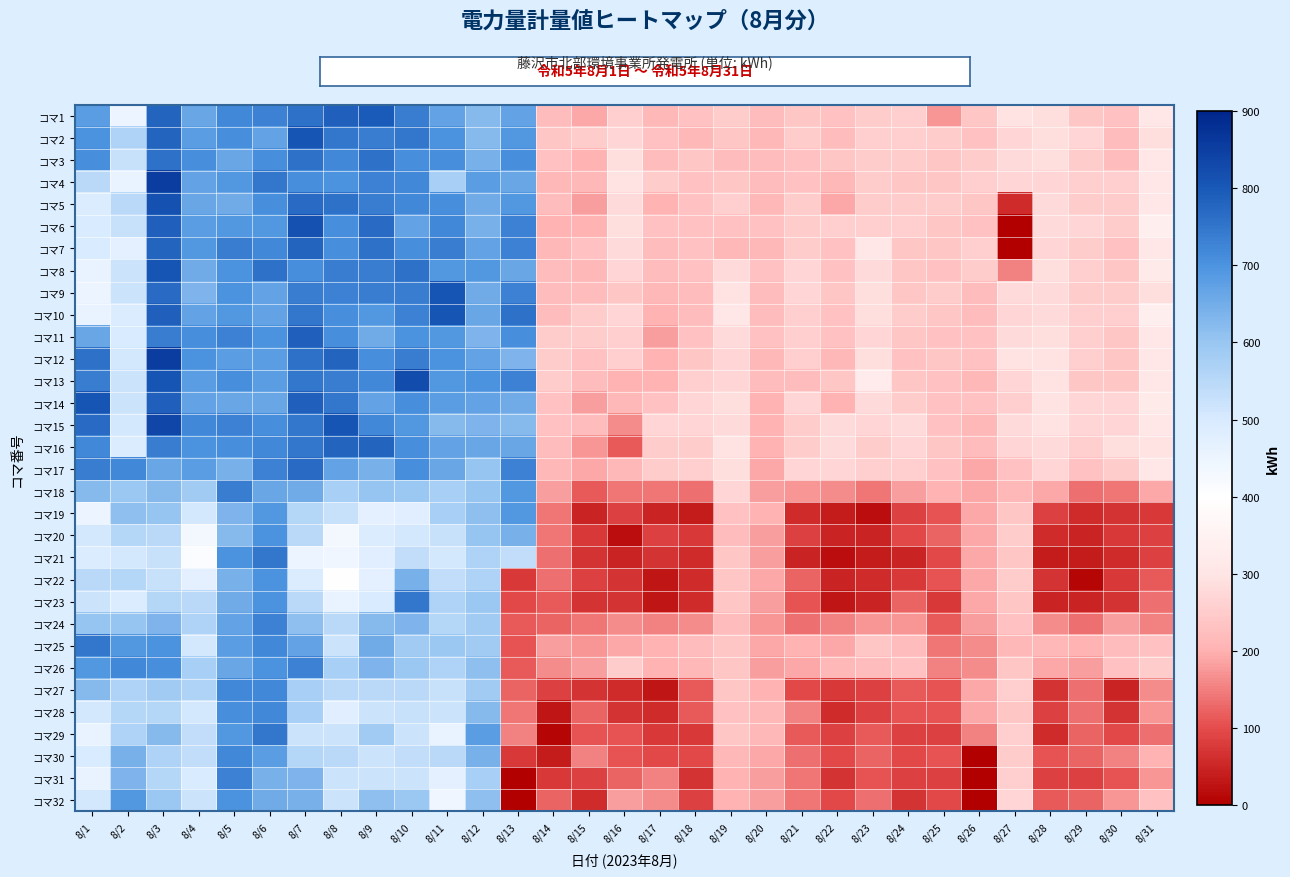

Reading left to right, transcribe all the data shown in this chart.

コマ1: 8/1=681	8/2=450	8/3=777	8/4=662	8/5=719	8/6=729	8/7=757	8/8=786	8/9=796	8/10=738	8/11=671	8/12=623	8/13=671	8/14=221	8/15=192	8/16=259	8/17=211	8/18=231	8/19=250	8/20=221	8/21=240	8/22=231	8/23=250	8/24=259	8/25=173	8/26=240	8/27=297	8/28=288	8/29=240	8/30=231	8/31=307
コマ2: 8/1=700	8/2=566	8/3=777	8/4=681	8/5=709	8/6=671	8/7=806	8/8=748	8/9=738	8/10=748	8/11=700	8/12=623	8/13=690	8/14=240	8/15=250	8/16=269	8/17=231	8/18=211	8/19=240	8/20=211	8/21=250	8/22=221	8/23=259	8/24=259	8/25=250	8/26=231	8/27=269	8/28=288	8/29=269	8/30=221	8/31=288
コマ3: 8/1=709	8/2=527	8/3=757	8/4=709	8/5=662	8/6=709	8/7=757	8/8=719	8/9=757	8/10=709	8/11=709	8/12=642	8/13=709	8/14=231	8/15=202	8/16=288	8/17=221	8/18=240	8/19=221	8/20=221	8/21=231	8/22=240	8/23=250	8/24=250	8/25=240	8/26=250	8/27=278	8/28=288	8/29=250	8/30=221	8/31=307
コマ4: 8/1=546	8/2=460	8/3=854	8/4=671	8/5=690	8/6=748	8/7=709	8/8=700	8/9=729	8/10=719	8/11=575	8/12=681	8/13=662	8/14=211	8/15=211	8/16=297	8/17=250	8/18=231	8/19=240	8/20=221	8/21=231	8/22=211	8/23=250	8/24=240	8/25=240	8/26=259	8/27=269	8/28=269	8/29=259	8/30=259	8/31=307
コマ5: 8/1=489	8/2=546	8/3=815	8/4=662	8/5=652	8/6=709	8/7=767	8/8=757	8/9=738	8/10=719	8/11=709	8/12=652	8/13=690	8/14=221	8/15=182	8/16=278	8/17=202	8/18=231	8/19=259	8/20=211	8/21=250	8/22=192	8/23=250	8/24=250	8/25=250	8/26=240	8/27=57	8/28=278	8/29=250	8/30=250	8/31=307
コマ6: 8/1=498	8/2=527	8/3=786	8/4=681	8/5=690	8/6=690	8/7=815	8/8=709	8/9=767	8/10=671	8/11=719	8/12=642	8/13=729	8/14=202	8/15=202	8/16=288	8/17=231	8/18=231	8/19=231	8/20=231	8/21=250	8/22=259	8/23=259	8/24=259	8/25=240	8/26=231	8/27=0	8/28=278	8/29=269	8/30=250	8/31=336
コマ7: 8/1=498	8/2=469	8/3=777	8/4=690	8/5=738	8/6=719	8/7=777	8/8=709	8/9=757	8/10=709	8/11=738	8/12=671	8/13=729	8/14=211	8/15=231	8/16=278	8/17=221	8/18=231	8/19=211	8/20=211	8/21=250	8/22=231	8/23=307	8/24=240	8/25=240	8/26=259	8/27=0	8/28=269	8/29=250	8/30=231	8/31=307
コマ8: 8/1=460	8/2=518	8/3=806	8/4=652	8/5=700	8/6=757	8/7=709	8/8=738	8/9=738	8/10=757	8/11=690	8/12=690	8/13=662	8/14=221	8/15=211	8/16=269	8/17=221	8/18=231	8/19=278	8/20=231	8/21=269	8/22=231	8/23=278	8/24=240	8/25=231	8/26=250	8/27=154	8/28=288	8/29=259	8/30=240	8/31=317
コマ9: 8/1=450	8/2=518	8/3=767	8/4=633	8/5=700	8/6=671	8/7=738	8/8=729	8/9=738	8/10=738	8/11=806	8/12=652	8/13=729	8/14=221	8/15=221	8/16=240	8/17=211	8/18=221	8/19=297	8/20=221	8/21=269	8/22=240	8/23=288	8/24=240	8/25=250	8/26=221	8/27=278	8/28=278	8/29=250	8/30=250	8/31=288
コマ10: 8/1=460	8/2=489	8/3=786	8/4=671	8/5=690	8/6=671	8/7=748	8/8=709	8/9=690	8/10=729	8/11=806	8/12=662	8/13=757	8/14=221	8/15=250	8/16=269	8/17=202	8/18=221	8/19=307	8/20=221	8/21=259	8/22=231	8/23=288	8/24=250	8/25=240	8/26=221	8/27=269	8/28=278	8/29=259	8/30=259	8/31=336
コマ11: 8/1=662	8/2=498	8/3=738	8/4=709	8/5=729	8/6=700	8/7=786	8/8=709	8/9=652	8/10=700	8/11=690	8/12=633	8/13=709	8/14=250	8/15=250	8/16=259	8/17=182	8/18=231	8/19=278	8/20=231	8/21=259	8/22=231	8/23=269	8/24=240	8/25=231	8/26=231	8/27=278	8/28=288	8/29=259	8/30=240	8/31=307
コマ12: 8/1=757	8/2=509	8/3=854	8/4=700	8/5=681	8/6=681	8/7=757	8/8=777	8/9=709	8/10=738	8/11=700	8/12=671	8/13=633	8/14=250	8/15=231	8/16=259	8/17=202	8/18=240	8/19=269	8/20=211	8/21=259	8/22=211	8/23=288	8/24=231	8/25=240	8/26=231	8/27=297	8/28=297	8/29=259	8/30=240	8/31=307
コマ13: 8/1=738	8/2=518	8/3=806	8/4=681	8/5=709	8/6=681	8/7=748	8/8=738	8/9=719	8/10=825	8/11=690	8/12=700	8/13=729	8/14=250	8/15=221	8/16=202	8/17=202	8/18=259	8/19=269	8/20=221	8/21=221	8/22=240	8/23=326	8/24=240	8/25=231	8/26=211	8/27=269	8/28=297	8/29=240	8/30=240	8/31=307
コマ14: 8/1=806	8/2=518	8/3=786	8/4=671	8/5=662	8/6=662	8/7=786	8/8=748	8/9=671	8/10=709	8/11=681	8/12=671	8/13=652	8/14=231	8/15=182	8/16=211	8/17=231	8/18=269	8/19=288	8/20=202	8/21=269	8/22=202	8/23=278	8/24=250	8/25=231	8/26=231	8/27=259	8/28=297	8/29=269	8/30=269	8/31=317
コマ15: 8/1=767	8/2=509	8/3=834	8/4=719	8/5=729	8/6=709	8/7=748	8/8=806	8/9=719	8/10=690	8/11=623	8/12=633	8/13=623	8/14=231	8/15=221	8/16=163	8/17=269	8/18=269	8/19=278	8/20=202	8/21=250	8/22=278	8/23=269	8/24=278	8/25=231	8/26=211	8/27=278	8/28=297	8/29=269	8/30=269	8/31=307
コマ16: 8/1=719	8/2=489	8/3=738	8/4=700	8/5=709	8/6=719	8/7=748	8/8=777	8/9=777	8/10=709	8/11=671	8/12=662	8/13=662	8/14=221	8/15=173	8/16=115	8/17=250	8/18=250	8/19=297	8/20=202	8/21=250	8/22=278	8/23=250	8/24=269	8/25=240	8/26=221	8/27=269	8/28=278	8/29=259	8/30=288	8/31=297
コマ17: 8/1=738	8/2=719	8/3=662	8/4=681	8/5=642	8/6=729	8/7=767	8/8=671	8/9=642	8/10=709	8/11=662	8/12=604	8/13=729	8/14=211	8/15=192	8/16=211	8/17=250	8/18=259	8/19=288	8/20=192	8/21=269	8/22=269	8/23=259	8/24=259	8/25=231	8/26=192	8/27=231	8/28=269	8/29=231	8/30=250	8/31=307
コマ18: 8/1=623	8/2=595	8/3=623	8/4=585	8/5=738	8/6=662	8/7=652	8/8=575	8/9=604	8/10=595	8/11=575	8/12=604	8/13=690	8/14=182	8/15=115	8/16=144	8/17=144	8/18=134	8/19=269	8/20=182	8/21=173	8/22=163	8/23=144	8/24=182	8/25=202	8/26=192	8/27=211	8/28=192	8/29=134	8/30=144	8/31=192
コマ19: 8/1=450	8/2=614	8/3=604	8/4=509	8/5=633	8/6=690	8/7=556	8/8=527	8/9=469	8/10=479	8/11=575	8/12=614	8/13=690	8/14=144	8/15=48	8/16=86	8/17=48	8/18=38	8/19=231	8/20=202	8/21=57	8/22=38	8/23=19	8/24=86	8/25=106	8/26=192	8/27=240	8/28=86	8/29=57	8/30=67	8/31=77
コマ20: 8/1=509	8/2=556	8/3=546	8/4=431	8/5=623	8/6=700	8/7=546	8/8=431	8/9=489	8/10=509	8/11=527	8/12=604	8/13=642	8/14=144	8/15=77	8/16=19	8/17=86	8/18=77	8/19=221	8/20=182	8/21=86	8/22=48	8/23=48	8/24=96	8/25=125	8/26=192	8/27=250	8/28=57	8/29=48	8/30=77	8/31=86
コマ21: 8/1=489	8/2=509	8/3=527	8/4=412	8/5=700	8/6=748	8/7=450	8/8=442	8/9=479	8/10=537	8/11=509	8/12=566	8/13=537	8/14=134	8/15=67	8/16=48	8/17=67	8/18=57	8/19=240	8/20=182	8/21=48	8/22=19	8/23=38	8/24=48	8/25=96	8/26=192	8/27=240	8/28=38	8/29=38	8/30=57	8/31=86
コマ22: 8/1=546	8/2=556	8/3=527	8/4=469	8/5=642	8/6=700	8/7=489	8/8=403	8/9=469	8/10=642	8/11=537	8/12=566	8/13=77	8/14=134	8/15=86	8/16=67	8/17=29	8/18=57	8/19=240	8/20=192	8/21=125	8/22=48	8/23=57	8/24=77	8/25=106	8/26=192	8/27=250	8/28=67	8/29=10	8/30=77	8/31=115
コマ23: 8/1=518	8/2=489	8/3=556	8/4=546	8/5=652	8/6=700	8/7=546	8/8=460	8/9=498	8/10=748	8/11=566	8/12=595	8/13=96	8/14=115	8/15=67	8/16=67	8/17=29	8/18=57	8/19=240	8/20=182	8/21=106	8/22=29	8/23=48	8/24=125	8/25=77	8/26=192	8/27=240	8/28=48	8/29=48	8/30=67	8/31=134
コマ24: 8/1=604	8/2=604	8/3=633	8/4=566	8/5=671	8/6=729	8/7=614	8/8=546	8/9=623	8/10=633	8/11=556	8/12=585	8/13=115	8/14=125	8/15=144	8/16=163	8/17=154	8/18=163	8/19=221	8/20=173	8/21=134	8/22=154	8/23=173	8/24=173	8/25=115	8/26=182	8/27=231	8/28=163	8/29=134	8/30=182	8/31=154
コマ25: 8/1=748	8/2=690	8/3=700	8/4=509	8/5=681	8/6=719	8/7=671	8/8=518	8/9=652	8/10=585	8/11=595	8/12=585	8/13=106	8/14=182	8/15=173	8/16=192	8/17=202	8/18=221	8/19=240	8/20=192	8/21=202	8/22=192	8/23=240	8/24=221	8/25=144	8/26=163	8/27=211	8/28=211	8/29=202	8/30=221	8/31=231
コマ26: 8/1=690	8/2=719	8/3=709	8/4=575	8/5=662	8/6=700	8/7=729	8/8=575	8/9=633	8/10=595	8/11=566	8/12=614	8/13=115	8/14=163	8/15=182	8/16=250	8/17=202	8/18=211	8/19=240	8/20=182	8/21=192	8/22=211	8/23=221	8/24=231	8/25=154	8/26=163	8/27=240	8/28=192	8/29=182	8/30=231	8/31=250
コマ27: 8/1=623	8/2=566	8/3=585	8/4=566	8/5=719	8/6=719	8/7=575	8/8=546	8/9=546	8/10=546	8/11=527	8/12=585	8/13=125	8/14=86	8/15=67	8/16=57	8/17=29	8/18=115	8/19=240	8/20=202	8/21=96	8/22=77	8/23=86	8/24=115	8/25=106	8/26=192	8/27=259	8/28=67	8/29=134	8/30=48	8/31=163
コマ28: 8/1=509	8/2=556	8/3=556	8/4=509	8/5=709	8/6=719	8/7=575	8/8=479	8/9=518	8/10=527	8/11=518	8/12=623	8/13=144	8/14=29	8/15=125	8/16=67	8/17=57	8/18=115	8/19=231	8/20=211	8/21=154	8/22=57	8/23=86	8/24=106	8/25=106	8/26=192	8/27=240	8/28=86	8/29=134	8/30=67	8/31=173
コマ29: 8/1=460	8/2=566	8/3=623	8/4=537	8/5=690	8/6=748	8/7=518	8/8=518	8/9=585	8/10=518	8/11=460	8/12=681	8/13=154	8/14=10	8/15=106	8/16=106	8/17=77	8/18=77	8/19=240	8/20=211	8/21=115	8/22=86	8/23=115	8/24=86	8/25=86	8/26=154	8/27=259	8/28=57	8/29=125	8/30=96	8/31=134
コマ30: 8/1=498	8/2=642	8/3=566	8/4=537	8/5=719	8/6=681	8/7=556	8/8=546	8/9=518	8/10=537	8/11=546	8/12=642	8/13=77	8/14=38	8/15=154	8/16=106	8/17=96	8/18=96	8/19=211	8/20=192	8/21=134	8/22=96	8/23=125	8/24=96	8/25=106	8/26=0	8/27=250	8/28=106	8/29=125	8/30=154	8/31=202
コマ31: 8/1=460	8/2=633	8/3=556	8/4=498	8/5=729	8/6=642	8/7=633	8/8=518	8/9=518	8/10=518	8/11=469	8/12=575	8/13=0	8/14=77	8/15=86	8/16=125	8/17=154	8/18=67	8/19=202	8/20=182	8/21=144	8/22=67	8/23=106	8/24=86	8/25=86	8/26=0	8/27=259	8/28=86	8/29=86	8/30=106	8/31=173
コマ32: 8/1=509	8/2=690	8/3=595	8/4=518	8/5=700	8/6=652	8/7=642	8/8=518	8/9=614	8/10=595	8/11=442	8/12=614	8/13=0	8/14=125	8/15=57	8/16=182	8/17=163	8/18=86	8/19=202	8/20=182	8/21=144	8/22=96	8/23=134	8/24=67	8/25=96	8/26=0	8/27=269	8/28=115	8/29=125	8/30=173	8/31=231